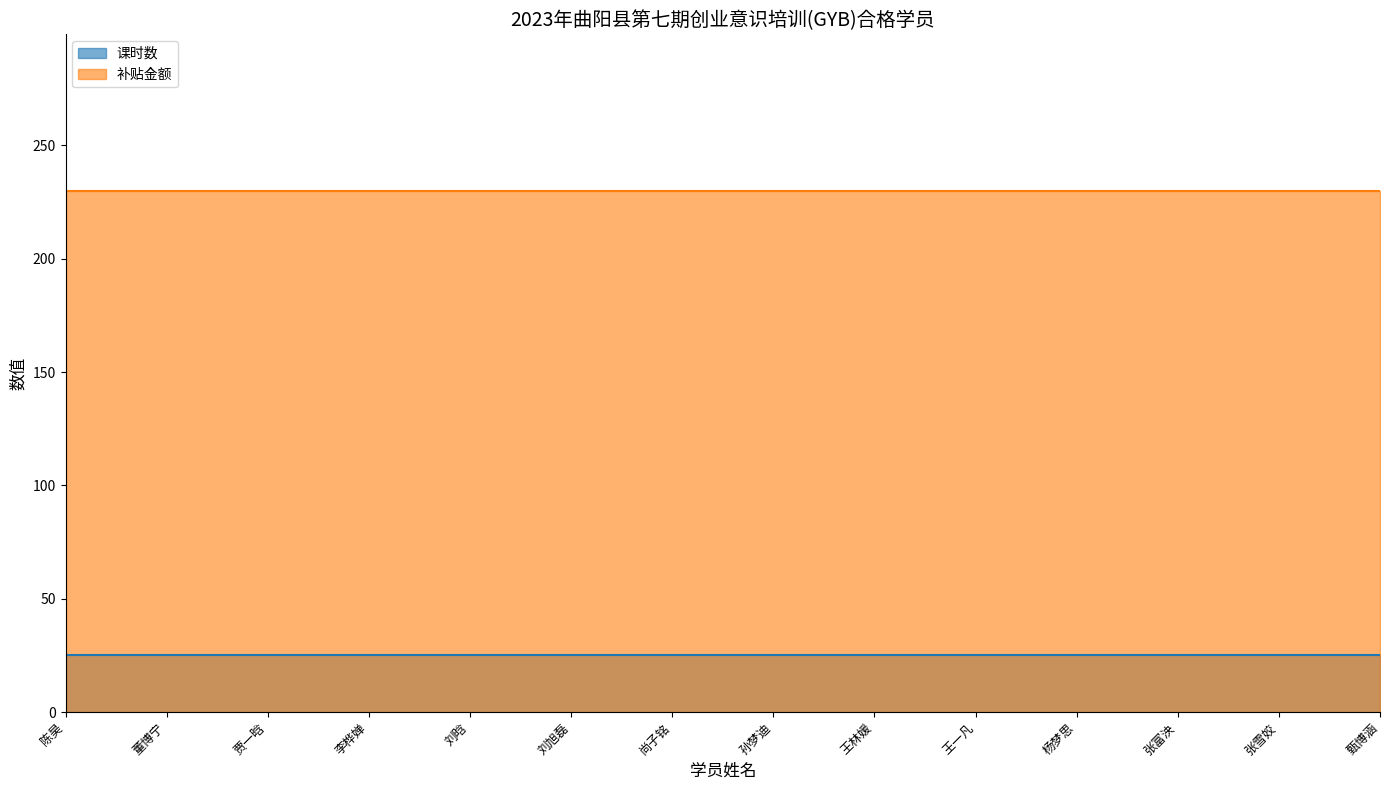

True or false: 补贴金额 and 课时数 intersect in this chart.

False